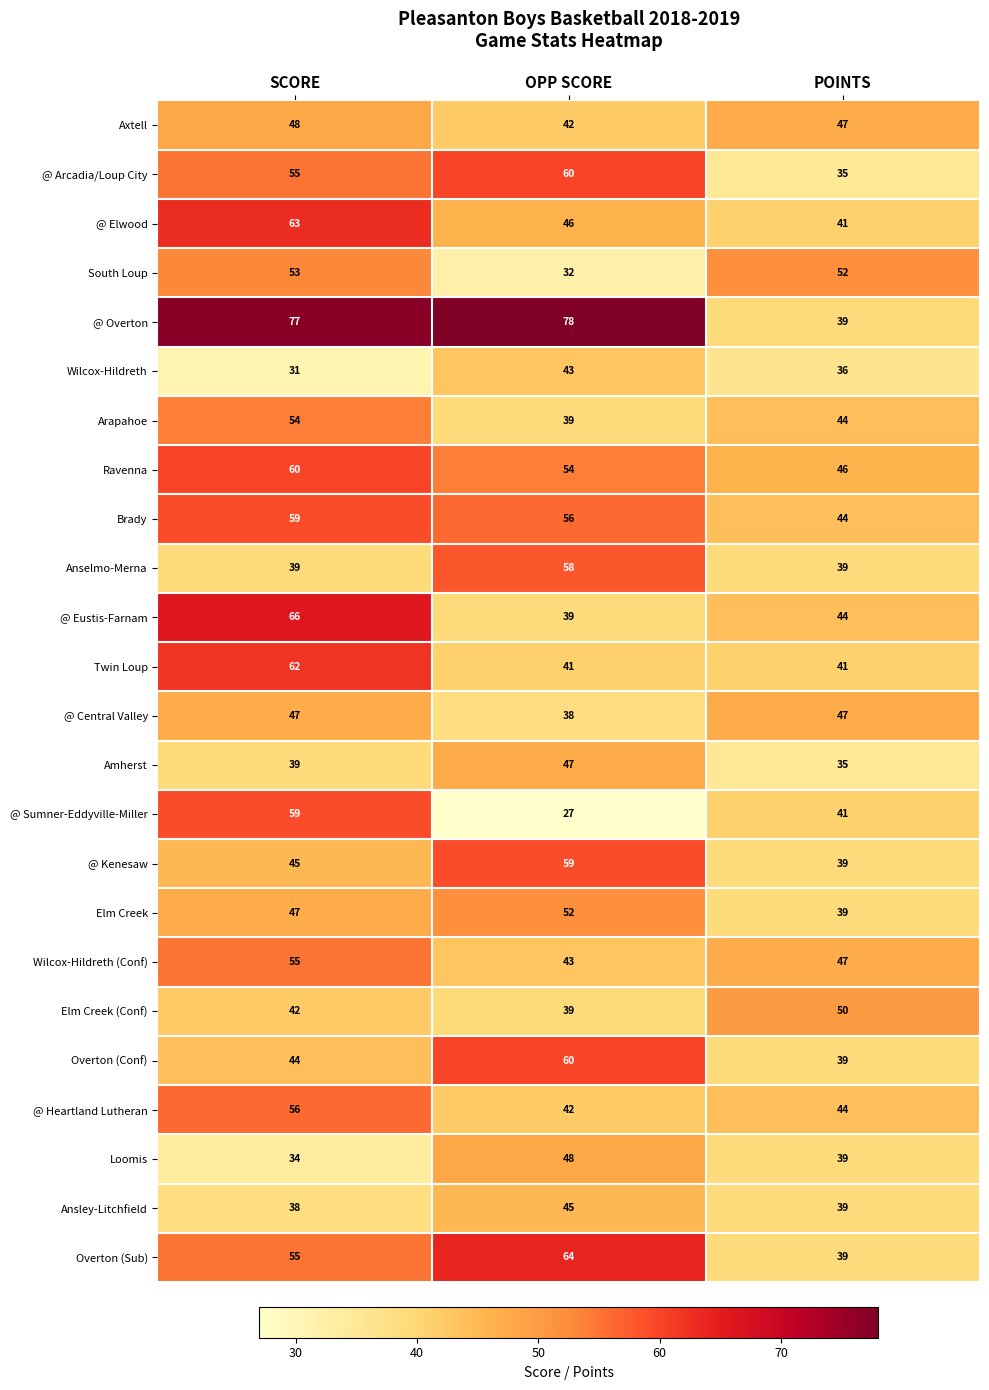

Is it true that Ansley-Litchfield equals 45 at OPP SCORE?

True